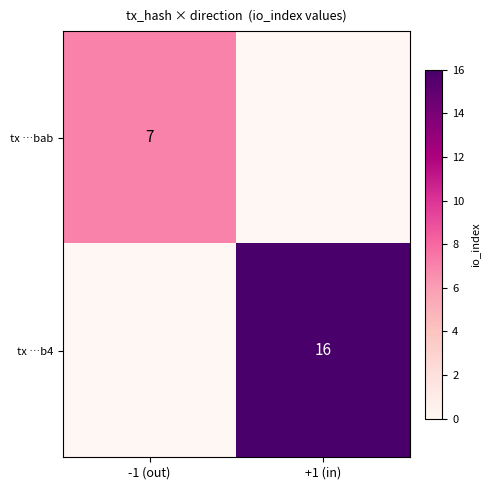

Is it true that tx …bab equals 7 at -1 (out)?

True